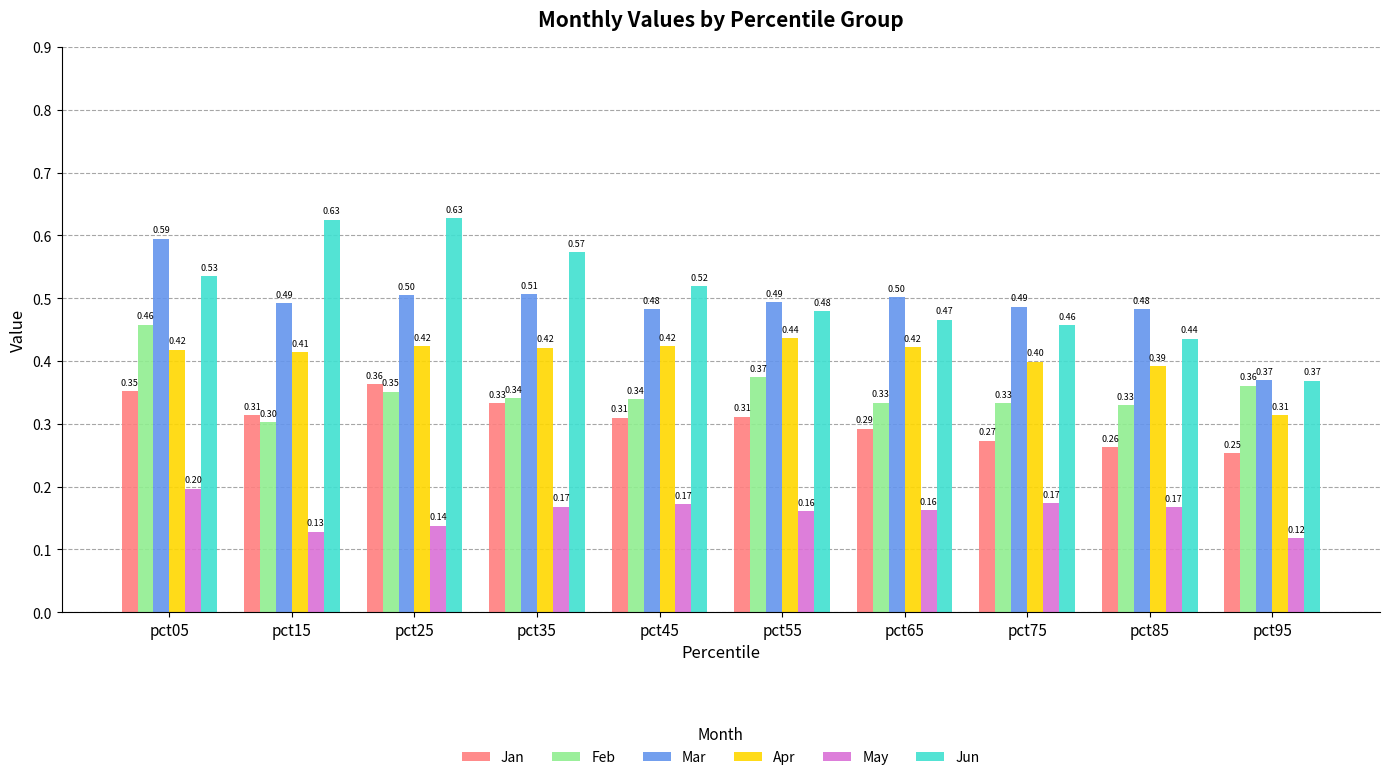

How many series are shown in this chart?

6